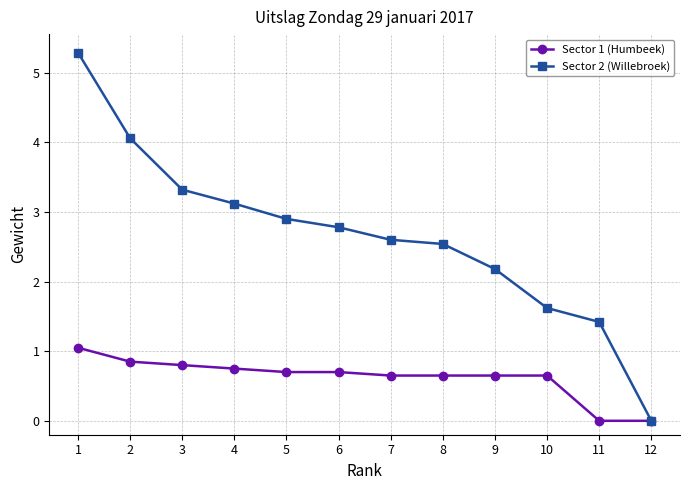

The value of Sector 1 (Humbeek) at 4 is 0.2. True or false?

False